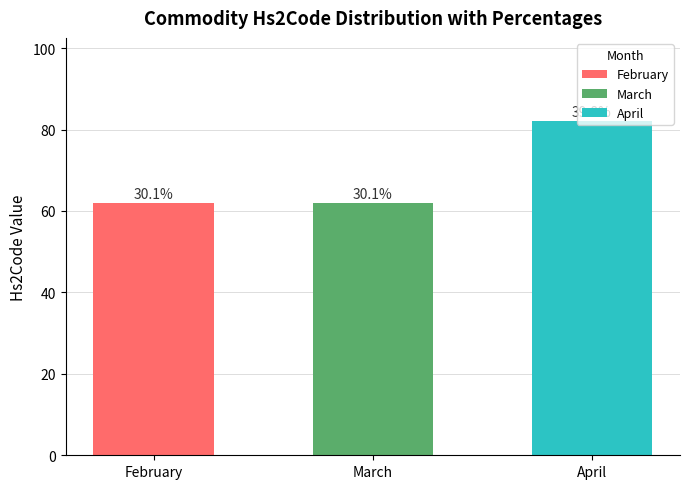

Does the chart contain stacked bars?

No